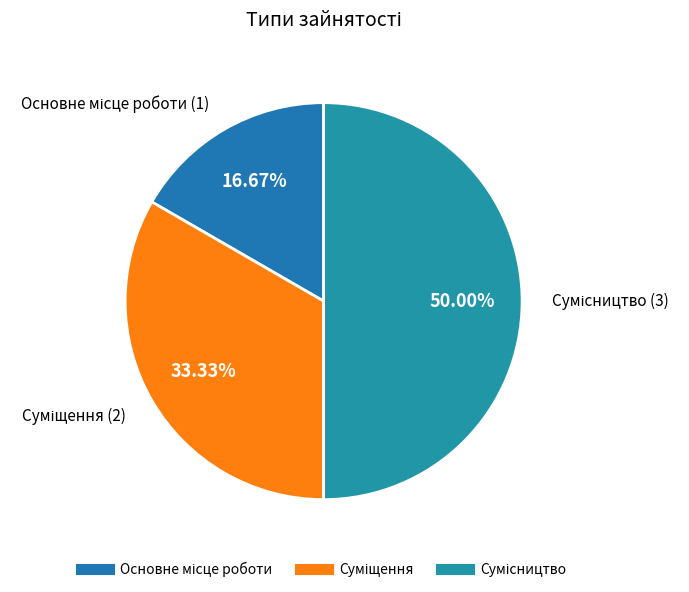

Is it true that Суміщення is 33% of the pie?

True